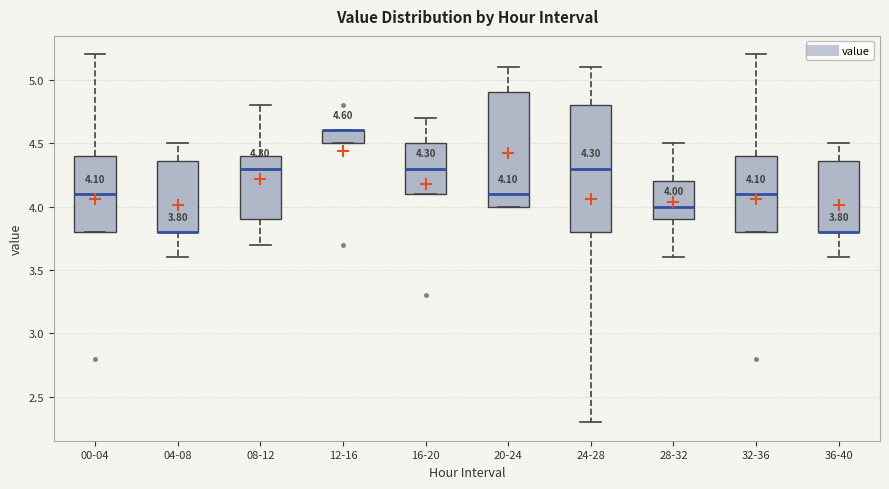

Comparing the boxes themselves (not the whiskers), which one is the tallest?

24-28